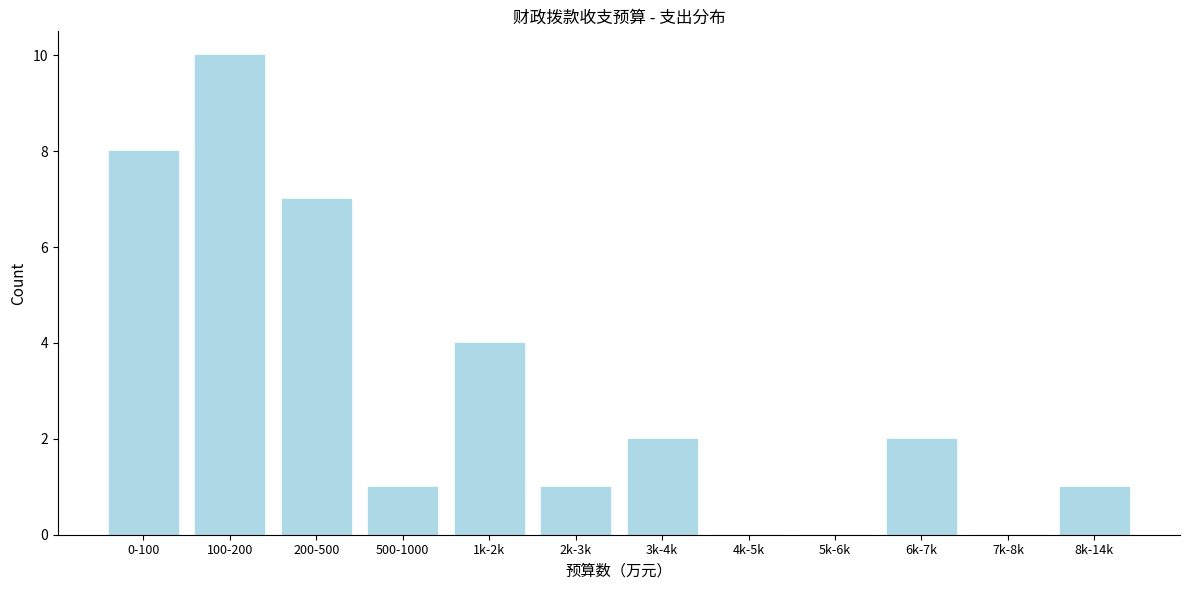

Reading right to left, extract all data points from this chart.

8k-14k=1	7k-8k=0	6k-7k=2	5k-6k=0	4k-5k=0	3k-4k=2	2k-3k=1	1k-2k=4	500-1000=1	200-500=7	100-200=10	0-100=8